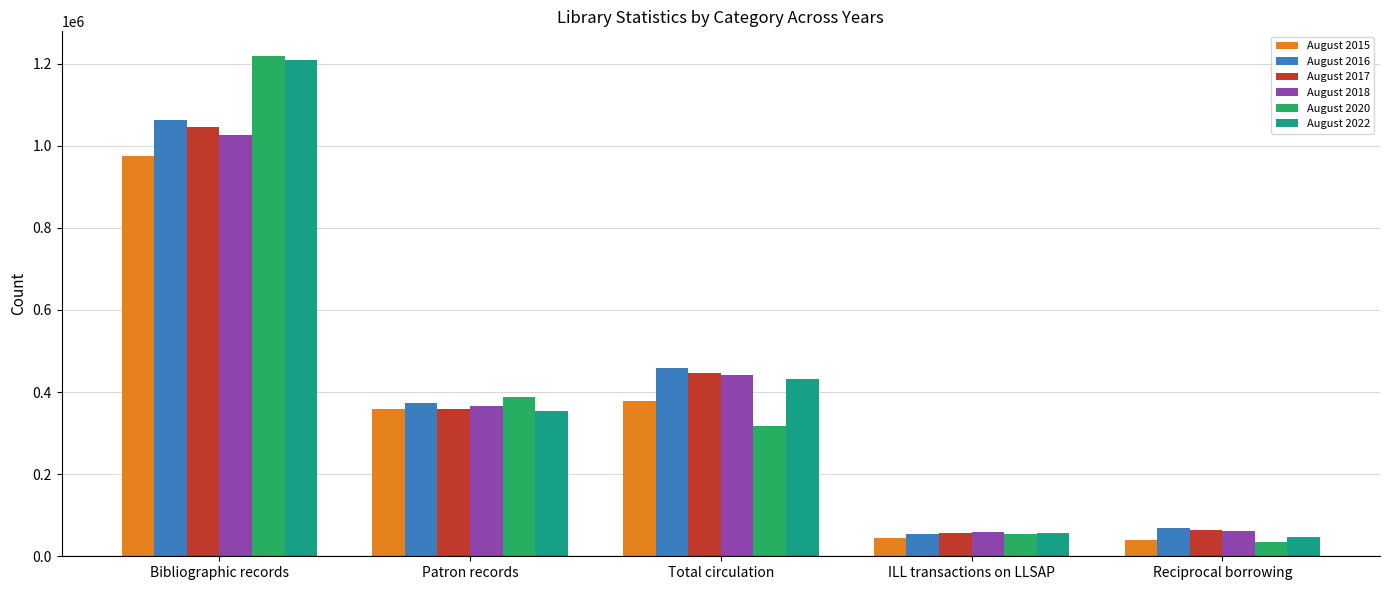

How many bars are there in each group?

6